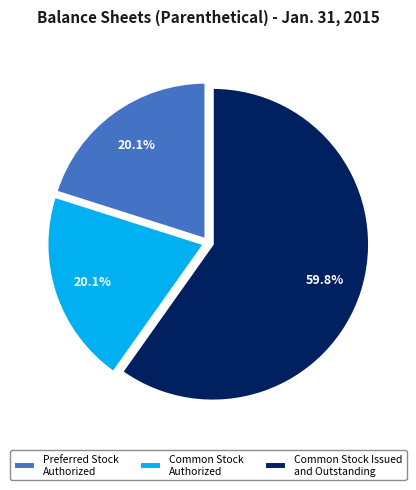

To the nearest percent, what portion does Preferred Stock Authorized represent?

20%